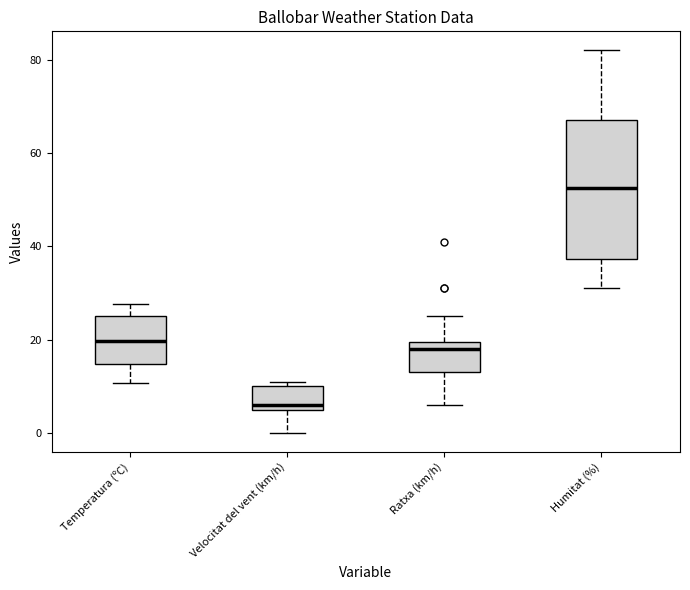

Which box is the tallest, from its lower edge to its upper edge?

Humitat (%)